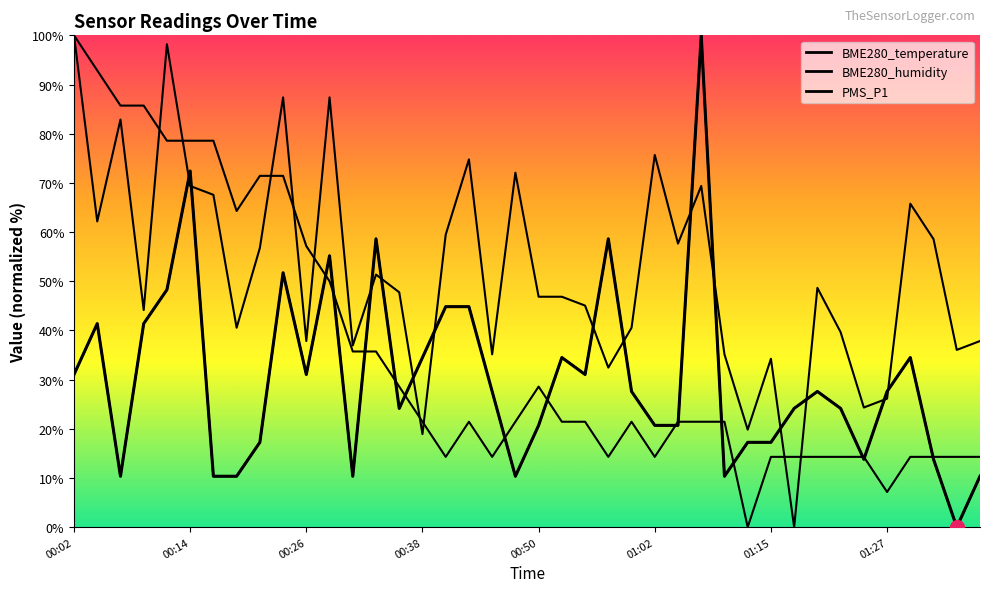

Reading left to right, extract all data points from this chart.

BME280_temperature: 00:02=100.0	00:04=92.9	00:06=85.7	00:09=85.7	00:11=78.6	00:14=78.6	00:16=78.6	00:19=64.3	00:21=71.4	00:23=71.4	00:26=57.1	00:28=50.0	00:31=35.7	00:33=35.7	00:36=28.6	00:38=21.4	00:40=14.3	00:43=21.4	00:45=14.3	00:48=21.4	00:50=28.6	00:53=21.4	00:55=21.4	00:58=14.3	01:00=21.4	01:02=14.3	01:05=21.4	01:08=21.4	01:10=21.4	01:12=0.0	01:15=14.3	01:17=14.3	01:20=14.3	01:22=14.3	01:25=14.3	01:27=7.1	01:30=14.3	01:32=14.3	01:35=14.3	01:37=14.3
BME280_humidity: 00:02=100.0	00:04=62.2	00:06=82.9	00:09=44.1	00:11=98.2	00:14=69.4	00:16=67.6	00:19=40.5	00:21=56.8	00:23=87.4	00:26=37.8	00:28=87.4	00:31=36.9	00:33=51.4	00:36=47.7	00:38=18.9	00:40=59.5	00:43=74.8	00:45=35.1	00:48=72.1	00:50=46.8	00:53=46.8	00:55=45.0	00:58=32.4	01:00=40.5	01:02=75.7	01:05=57.7	01:08=69.4	01:10=35.1	01:12=19.8	01:15=34.2	01:17=0.0	01:20=48.6	01:22=39.6	01:25=24.3	01:27=26.1	01:30=65.8	01:32=58.6	01:35=36.0	01:37=37.8
PMS_P1: 00:02=31.0	00:04=41.4	00:06=10.3	00:09=41.4	00:11=48.3	00:14=72.4	00:16=10.3	00:19=10.3	00:21=17.2	00:23=51.7	00:26=31.0	00:28=55.2	00:31=10.3	00:33=58.6	00:36=24.1	00:38=34.5	00:40=44.8	00:43=44.8	00:45=27.6	00:48=10.3	00:50=20.7	00:53=34.5	00:55=31.0	00:58=58.6	01:00=27.6	01:02=20.7	01:05=20.7	01:08=100.0	01:10=10.3	01:12=17.2	01:15=17.2	01:17=24.1	01:20=27.6	01:22=24.1	01:25=13.8	01:27=27.6	01:30=34.5	01:32=13.8	01:35=0.0	01:37=10.3